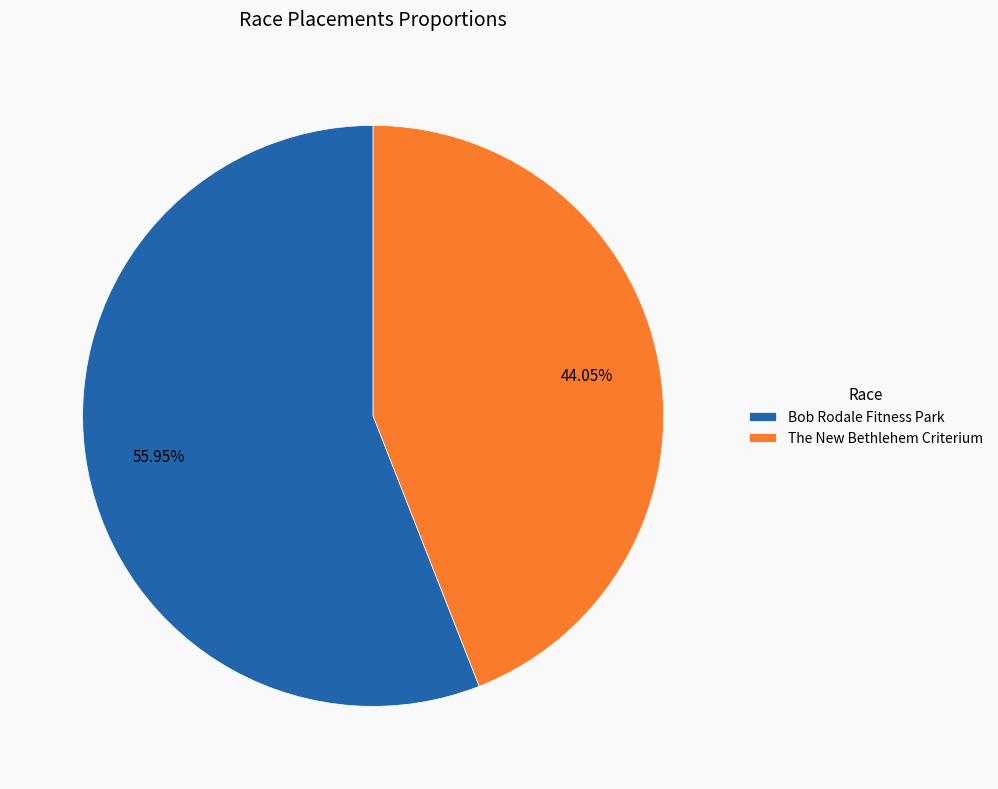

What percentage is the The New Bethlehem Criterium slice, to the nearest percent?

44%